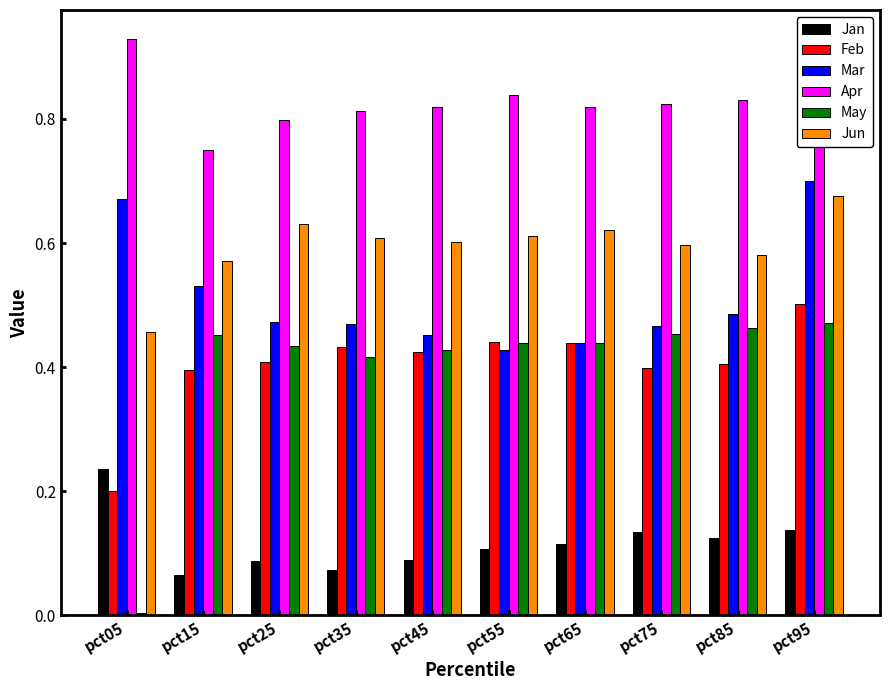

What are all the series names shown in the legend?

Jan, Feb, Mar, Apr, May, Jun